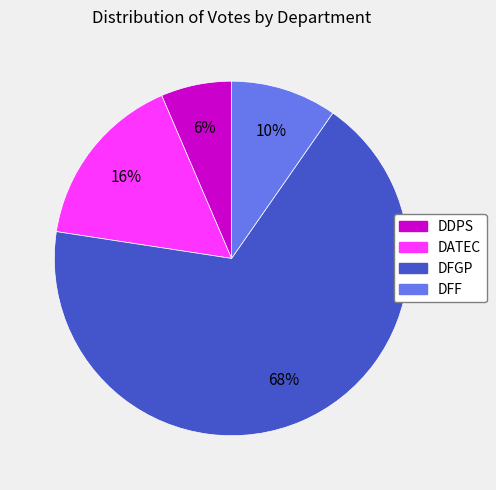

To the nearest percent, what percentage of the pie is DATEC?

16%